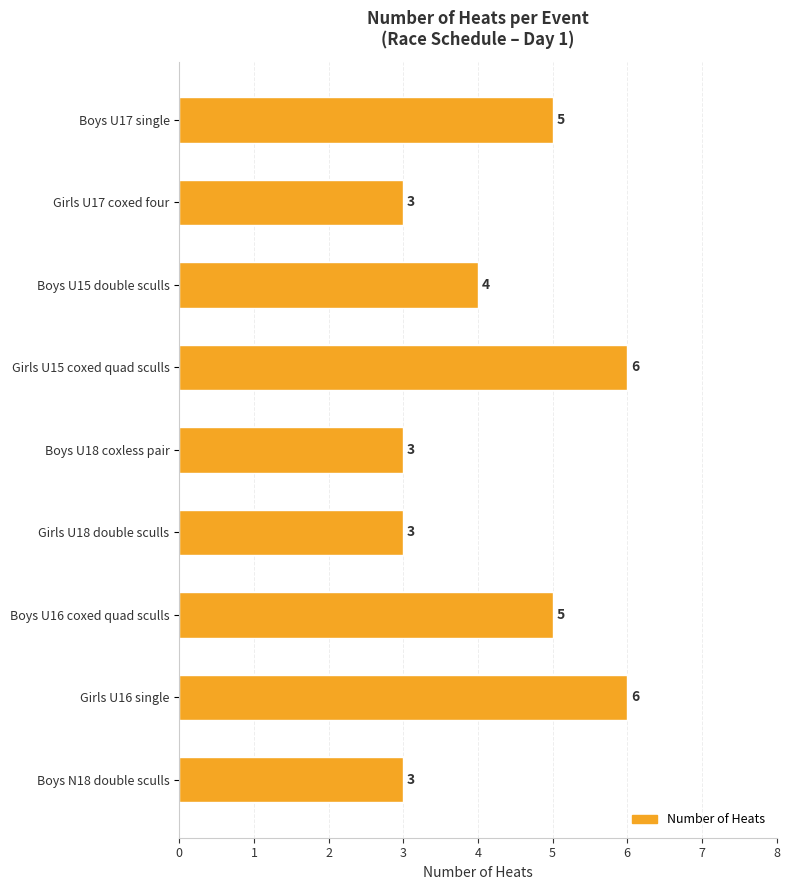

True or false: the data shows 5 at Girls U18 double sculls.

False